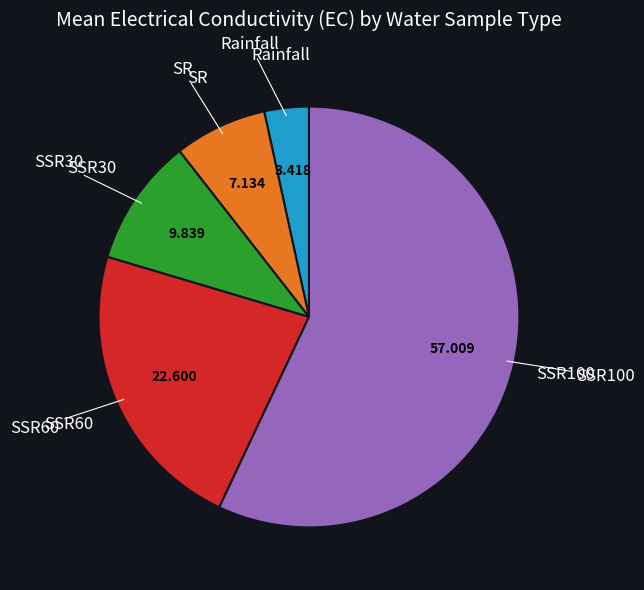

Does any single category account for the majority?

Yes